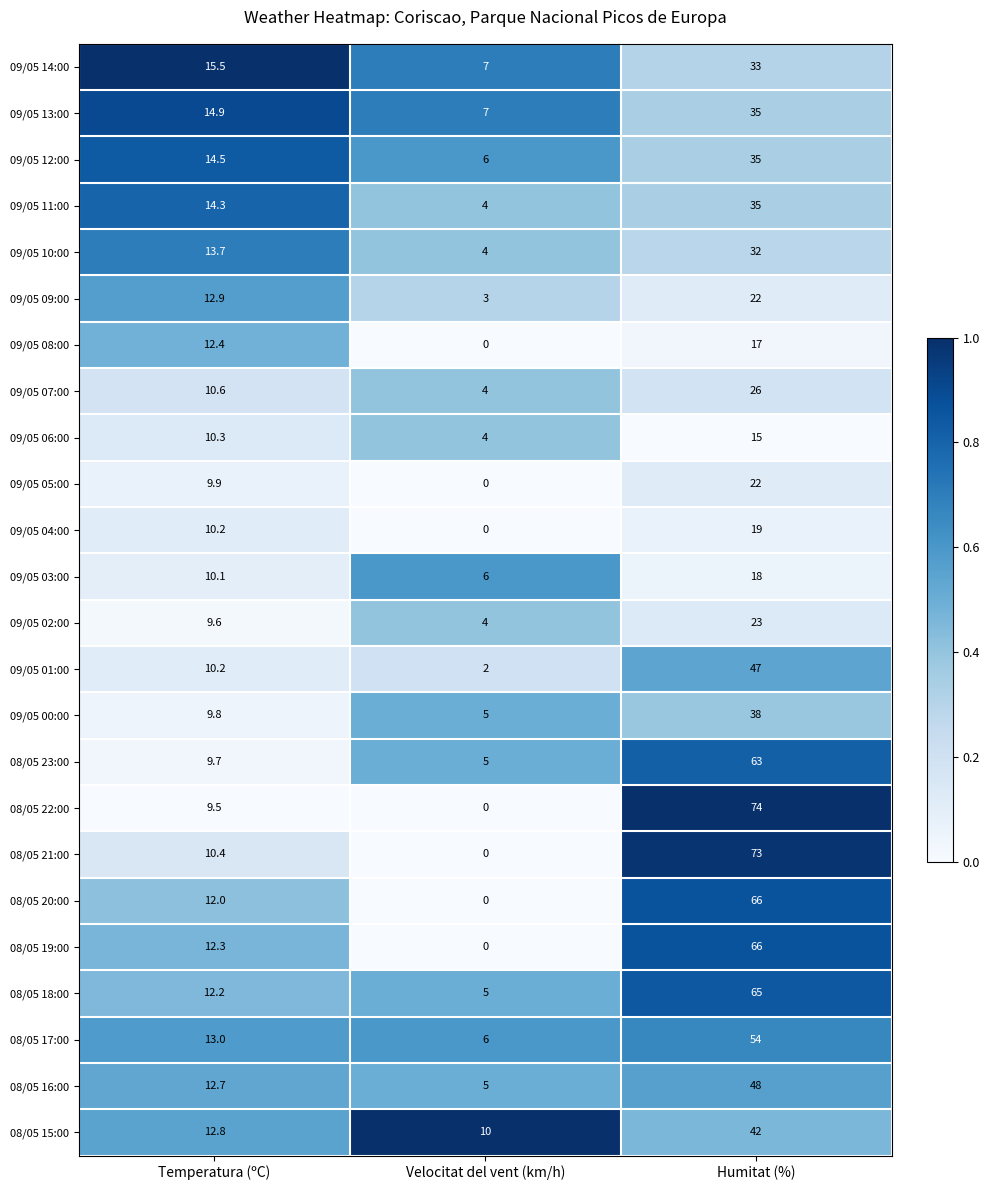

Which series has the largest range (max minus min)?

08/05 22:00